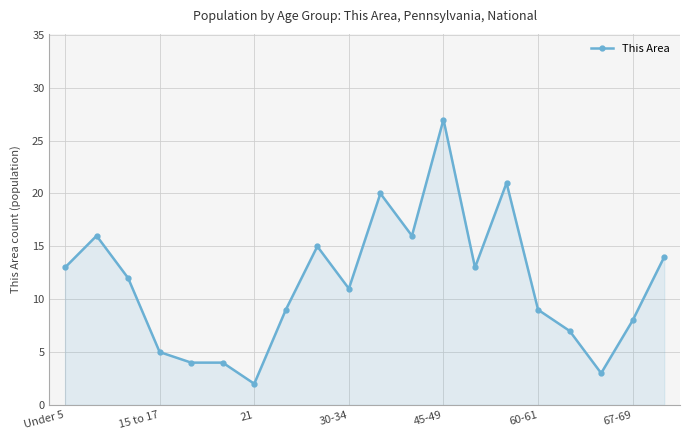

What is the greatest value displayed?

27